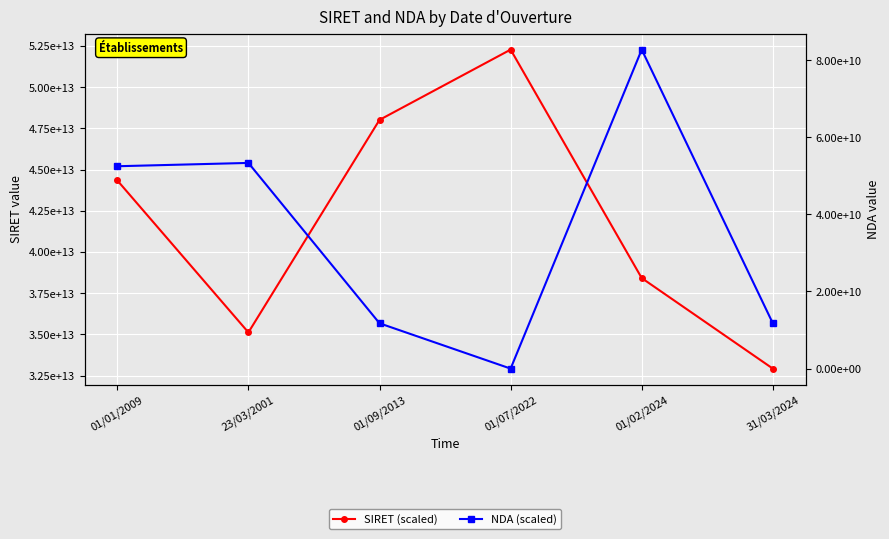

What is the label of the 2nd point from the left?

23/03/2001